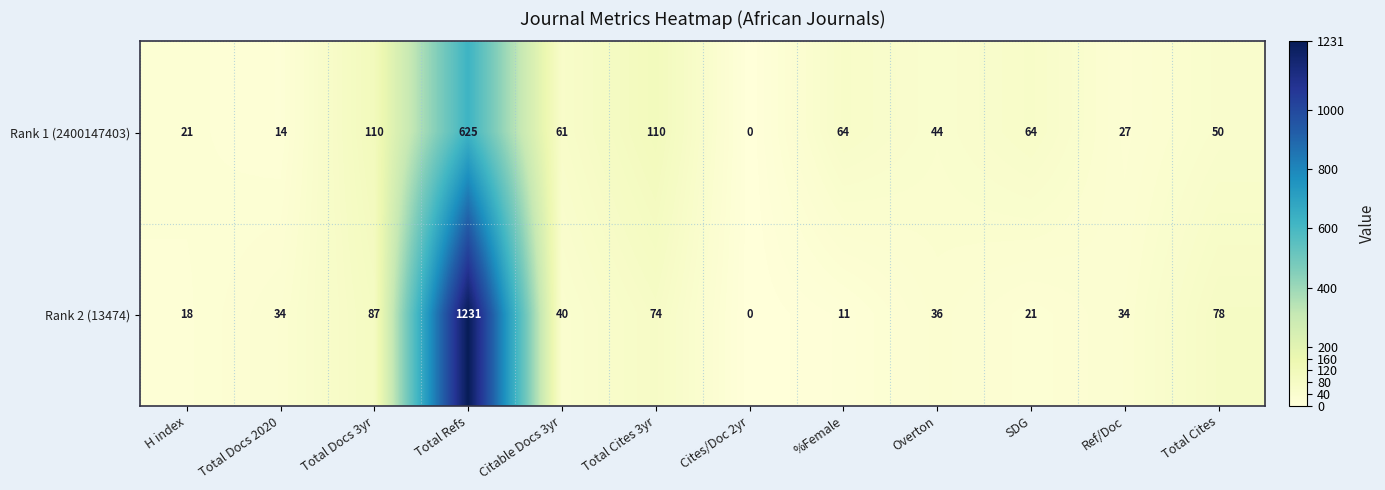

Which category has the lowest value across all series?

Cites/Doc 2yr